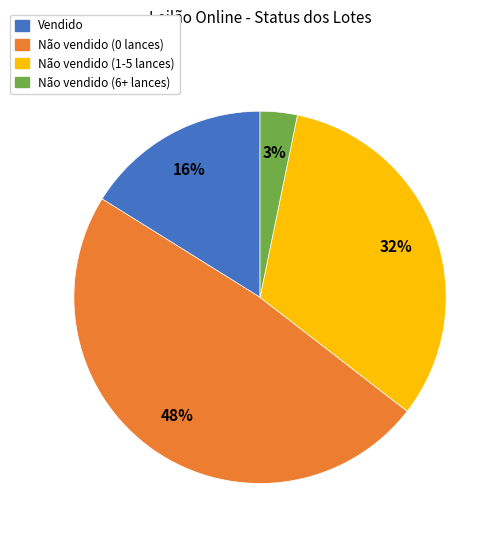

Rank the categories by value from highest to lowest.

Não vendido (0 lances), Não vendido (1-5 lances), Vendido, Não vendido (6+ lances)